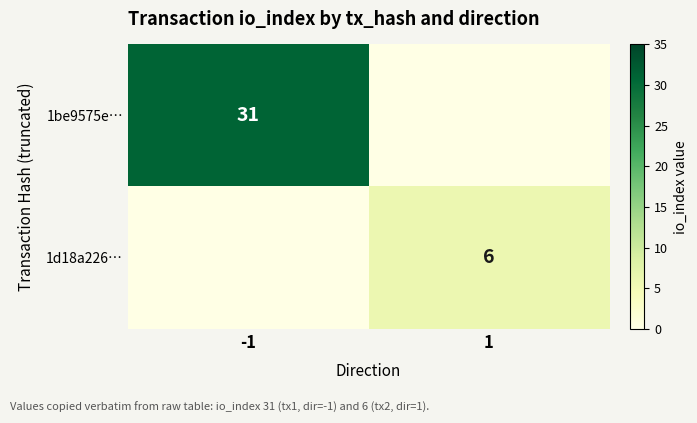

The value of 1d18a226… at 1 is 6. True or false?

True